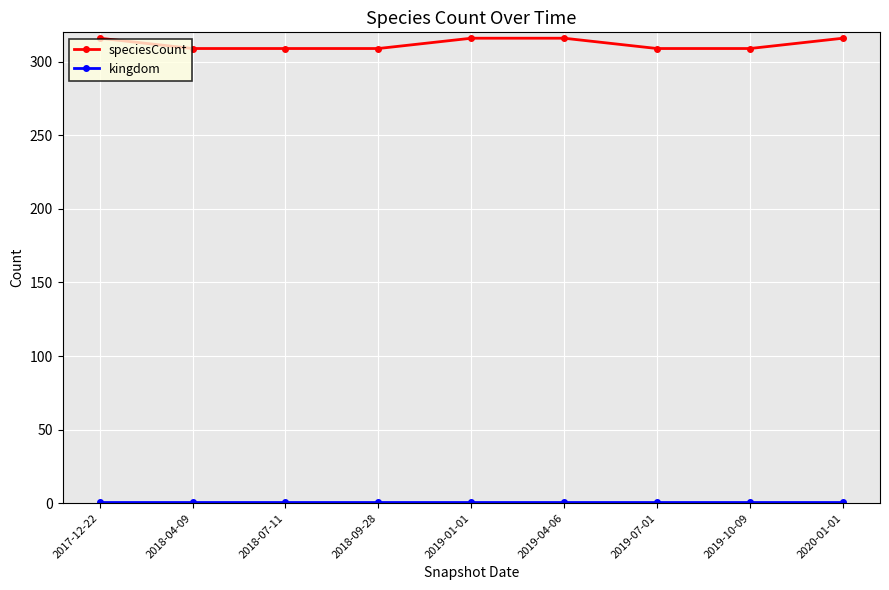

What is the difference between the highest and lowest values at 2019-04-06?

315